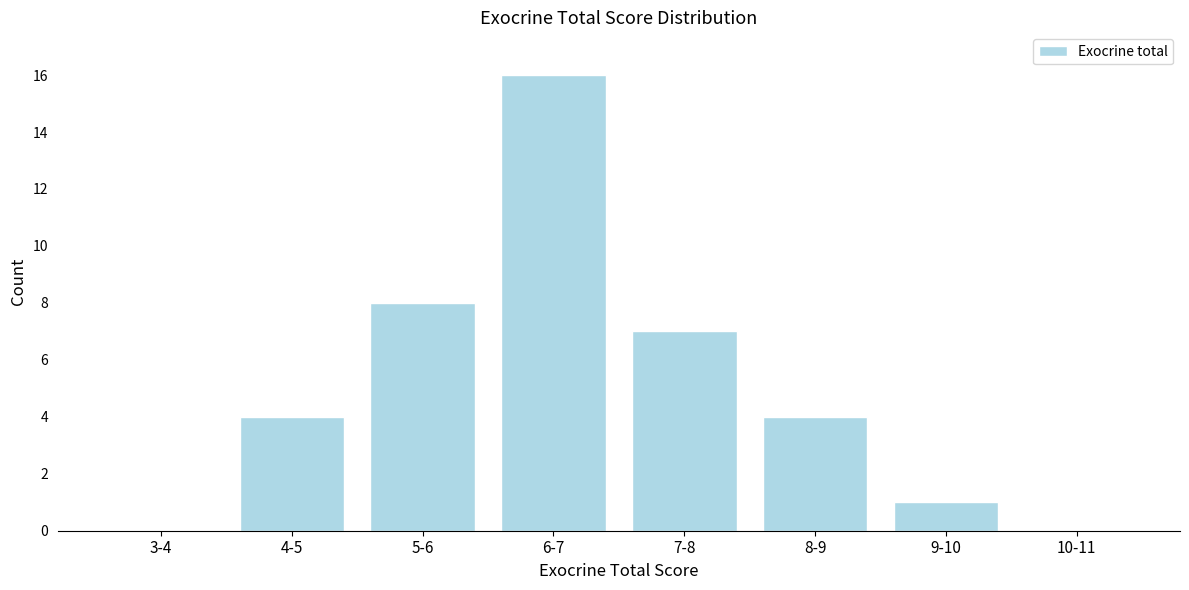

Reading left to right, transcribe all the data shown in this chart.

3-4=0	4-5=4	5-6=8	6-7=16	7-8=7	8-9=4	9-10=1	10-11=0